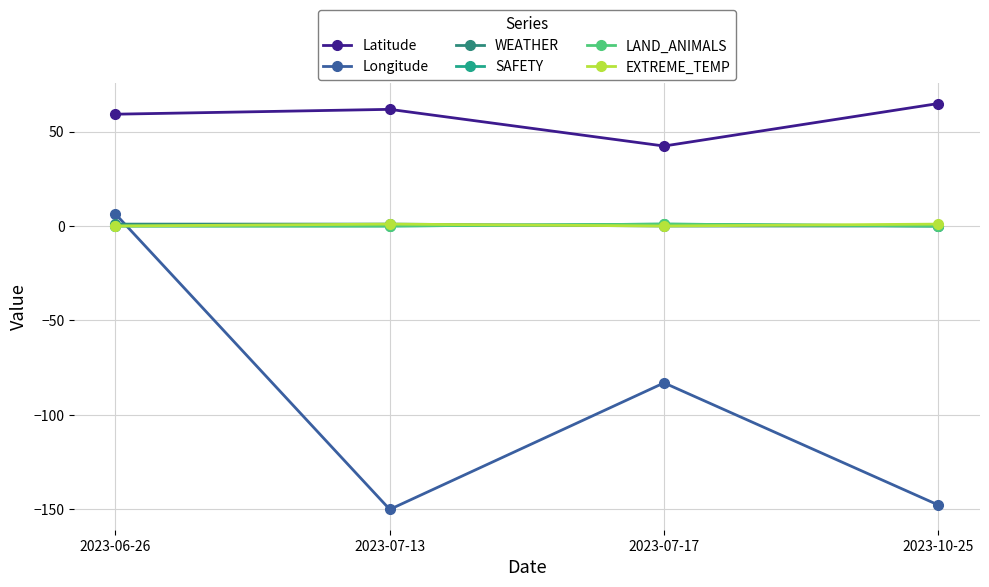

What is the label of the 4th point from the left?

2023-10-25